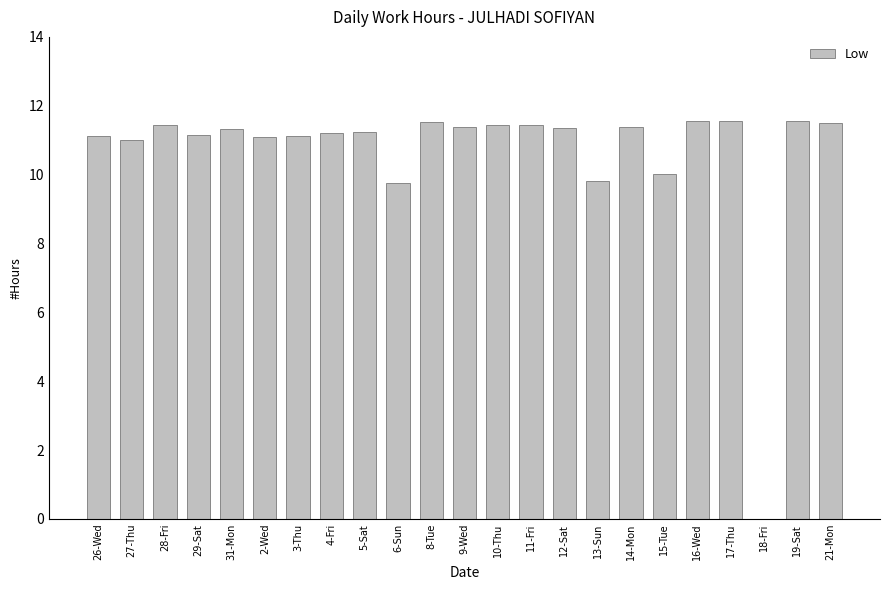

Between 6-Sun and 5-Sat, which is larger?

5-Sat